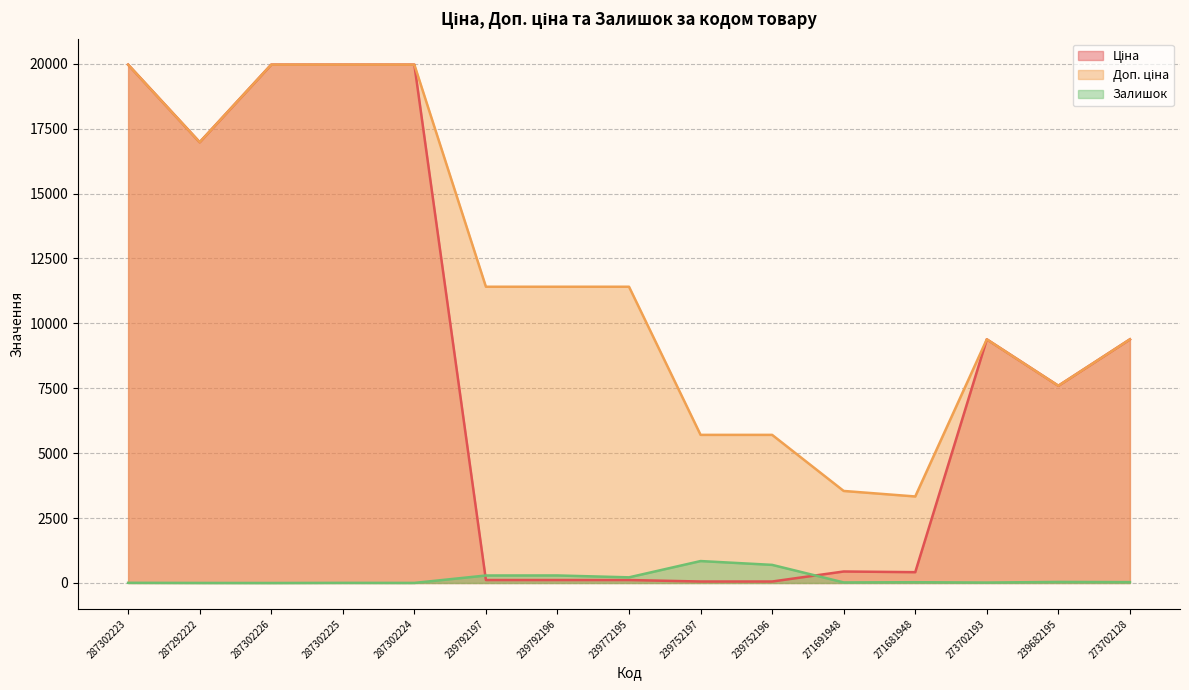

What is the difference between the maximum and minimum values in the Доп. ціна series?

16631.7